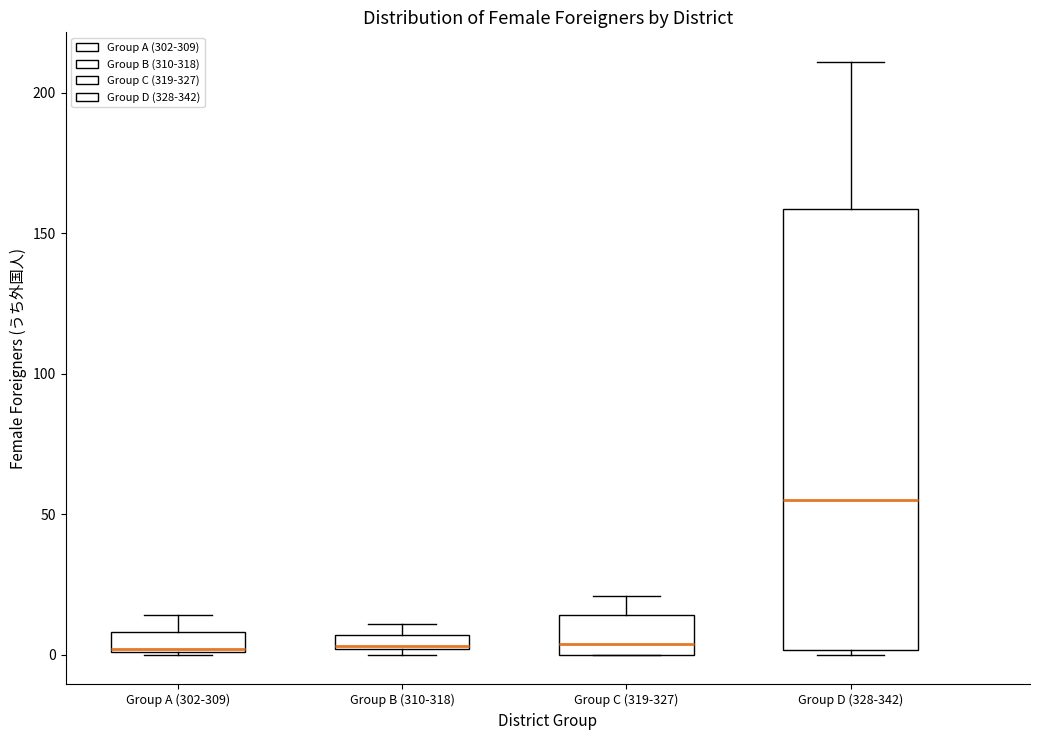

Where is the lower edge of the box for Group B (310-318) on the y-axis? The values are not printed on the chart, so give them approximately, as read against the axis.

0